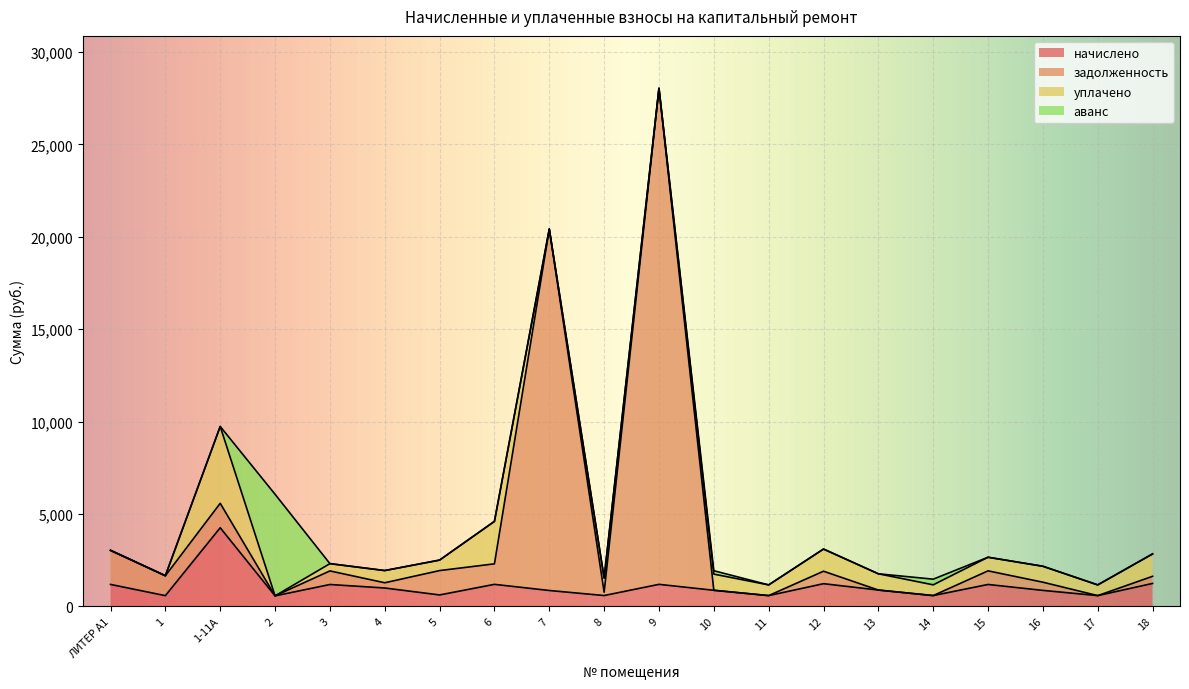

At which category does the chart reach its minimum across all series?

2